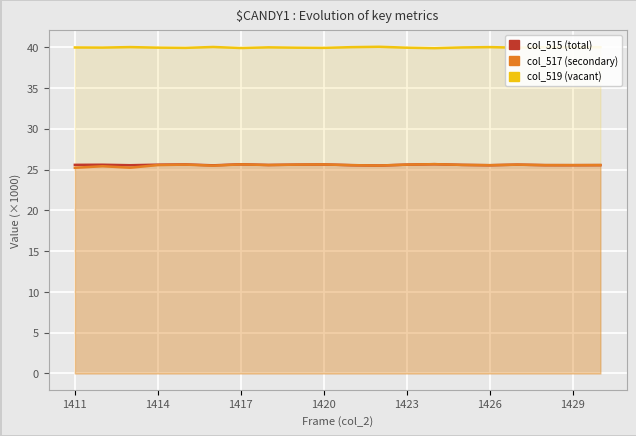

What is the value of the col_519 (vacant) point at the 1st from the left?

40.0